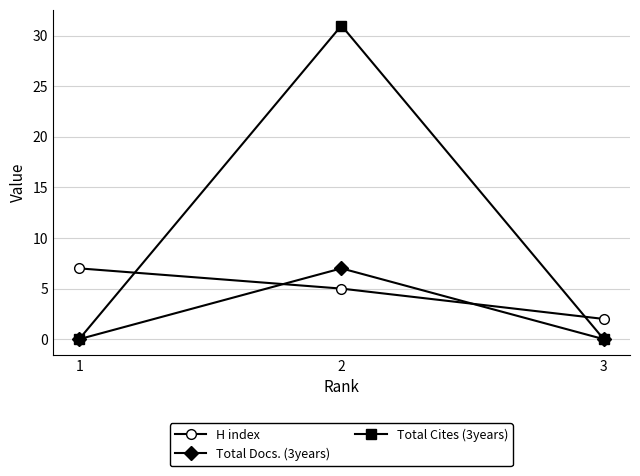

What is the difference between the maximum and minimum values in the Total Cites (3years) series?

31